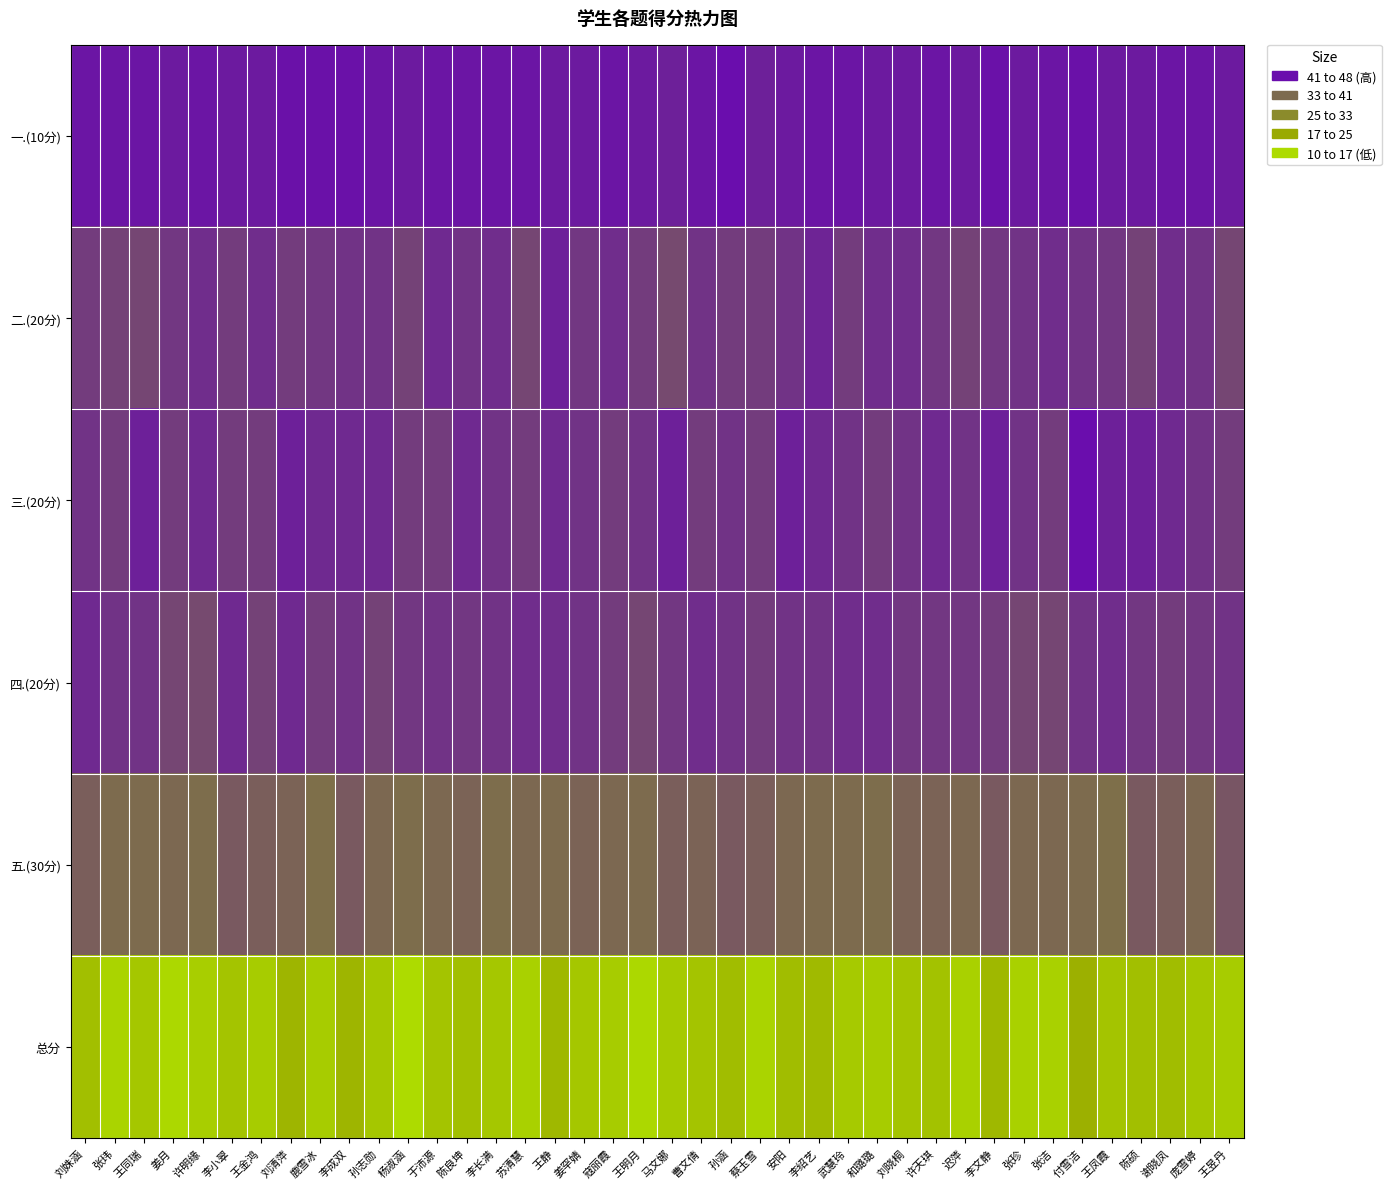

Reading left to right, extract all data points from this chart.

一.(10分): 刘姝涵=8	张玮=8	王同瑞=8	姜月=9	许明缘=8	李小翠=9	王金鸿=9	刘清萍=7	鹿雪冰=7	李成双=7	孙志勋=8	杨淑涵=9	于沛源=8	陈良坤=8	李长满=8	苏清慧=8	王静=9	姜罕婧=9	寇丽霞=8	王明月=9	马文娜=10	曹文倩=8	孙涵=6	蔡玉雪=10	安阳=9	李绍艺=8	武慧玲=8	和璐璐=9	刘晓桐=9	许天琪=8	迟萍=9	李文静=7	张珍=9	张洁=8	付雪洁=7	王凤霞=9	陈硕=9	谢晓凤=8	庞雪婷=8	王昱丹=9
二.(20分): 刘姝涵=16	张玮=17	王同瑞=18	姜月=15	许明缘=13	李小翠=16	王金鸿=13	刘清萍=16	鹿雪冰=15	李成双=14	孙志勋=14	杨淑涵=17	于沛源=12	陈良坤=14	李长满=13	苏清慧=18	王静=10	姜罕婧=15	寇丽霞=13	王明月=16	马文娜=19	曹文倩=14	孙涵=16	蔡玉雪=16	安阳=14	李绍艺=11	武慧玲=16	和璐璐=13	刘晓桐=13	许天琪=15	迟萍=17	李文静=15	张珍=14	张洁=13	付雪洁=14	王凤霞=15	陈硕=17	谢晓凤=13	庞雪婷=14	王昱丹=18
三.(20分): 刘姝涵=14	张玮=16	王同瑞=10	姜月=16	许明缘=12	李小翠=16	王金鸿=16	刘清萍=10	鹿雪冰=12	李成双=12	孙志勋=12	杨淑涵=16	于沛源=16	陈良坤=12	李长满=14	苏清慧=16	王静=12	姜罕婧=14	寇丽霞=16	王明月=14	马文娜=10	曹文倩=16	孙涵=14	蔡玉雪=16	安阳=10	李绍艺=12	武慧玲=14	和璐璐=16	刘晓桐=14	许天琪=12	迟萍=14	李文静=10	张珍=14	张洁=16	付雪洁=6	王凤霞=10	陈硕=10	谢晓凤=12	庞雪婷=14	王昱丹=16
四.(20分): 刘姝涵=12	张玮=14	王同瑞=14	姜月=18	许明缘=19	李小翠=12	王金鸿=17	刘清萍=12	鹿雪冰=16	李成双=14	孙志勋=17	杨淑涵=15	于沛源=14	陈良坤=15	李长满=14	苏清慧=13	王静=13	姜罕婧=14	寇丽霞=16	王明月=18	马文娜=15	曹文倩=13	孙涵=14	蔡玉雪=16	安阳=14	李绍艺=14	武慧玲=13	和璐璐=13	刘晓桐=15	许天琪=15	迟萍=15	李文静=16	张珍=18	张洁=18	付雪洁=14	王凤霞=13	陈硕=15	谢晓凤=16	庞雪婷=15	王昱丹=14
五.(30分): 刘姝涵=23	张玮=26	王同瑞=26	姜月=25	许明缘=27	李小翠=22	王金鸿=23	刘清萍=24	鹿雪冰=28	李成双=22	孙志勋=25	杨淑涵=27	于沛源=25	陈良坤=24	李长满=27	苏清慧=25	王静=26	姜罕婧=24	寇丽霞=25	王明月=26	马文娜=23	曹文倩=24	孙涵=22	蔡玉雪=23	安阳=25	李绍艺=26	武慧玲=26	和璐璐=27	刘晓桐=24	许天琪=24	迟萍=25	李文静=22	张珍=25	张洁=25	付雪洁=26	王凤霞=28	陈硕=22	谢晓凤=23	庞雪婷=25	王昱丹=21
总分: 刘姝涵=73	张玮=81	王同瑞=76	姜月=83	许明缘=79	李小翠=75	王金鸿=78	刘清萍=69	鹿雪冰=78	李成双=69	孙志勋=76	杨淑涵=84	于沛源=75	陈良坤=73	李长满=76	苏清慧=80	王静=70	姜罕婧=76	寇丽霞=78	王明月=83	马文娜=77	曹文倩=75	孙涵=72	蔡玉雪=81	安阳=72	李绍艺=71	武慧玲=77	和璐璐=78	刘晓桐=75	许天琪=74	迟萍=80	李文静=70	张珍=80	张洁=80	付雪洁=67	王凤霞=75	陈硕=73	谢晓凤=72	庞雪婷=76	王昱丹=78